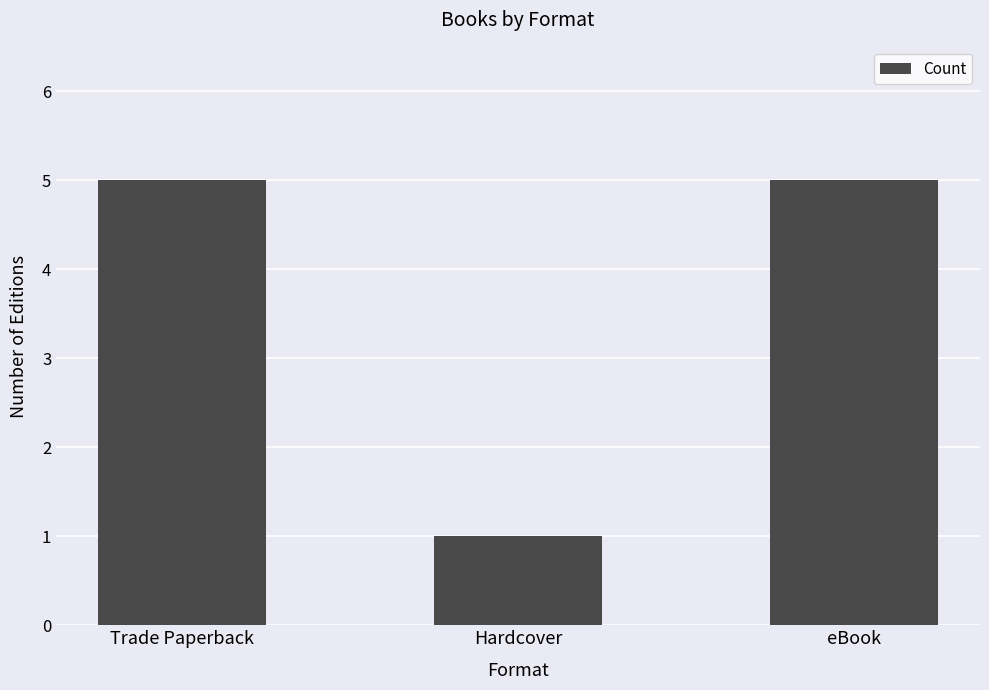

The value at Trade Paperback is 1. True or false?

False